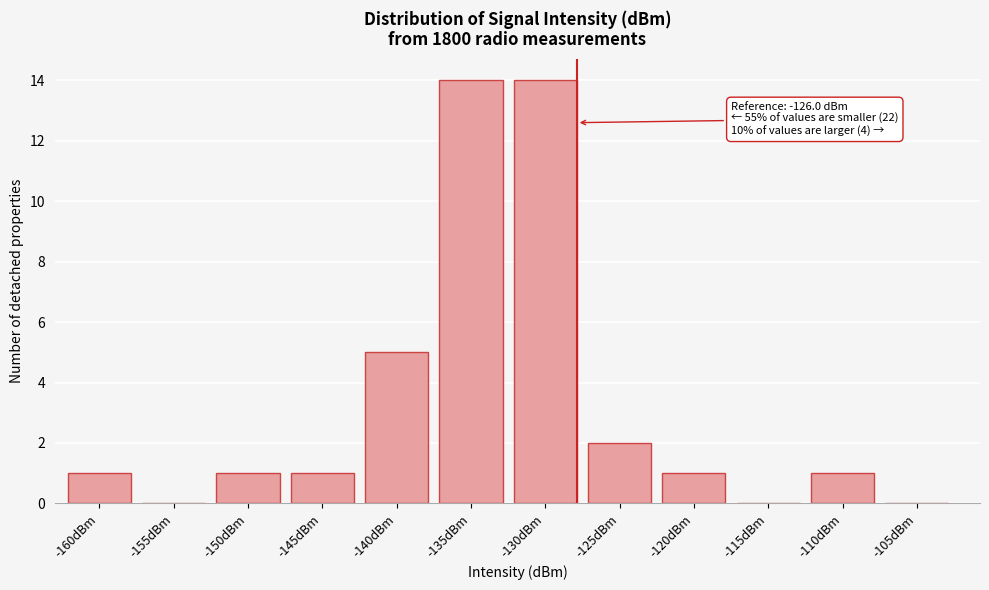

Reading left to right, extract all data points from this chart.

-160dBm=1	-155dBm=0	-150dBm=1	-145dBm=1	-140dBm=5	-135dBm=14	-130dBm=14	-125dBm=2	-120dBm=1	-115dBm=0	-110dBm=1	-105dBm=0